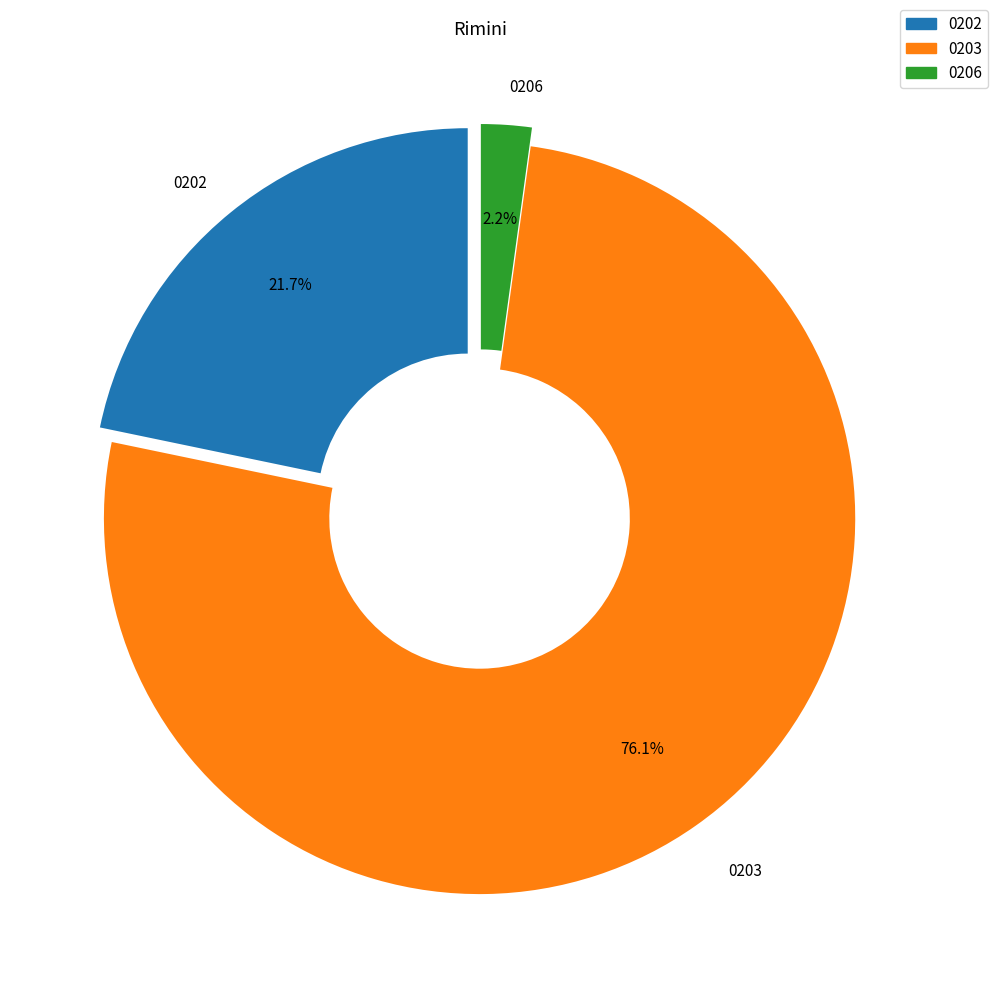

Is there any slice that represents more than half of the pie?

Yes